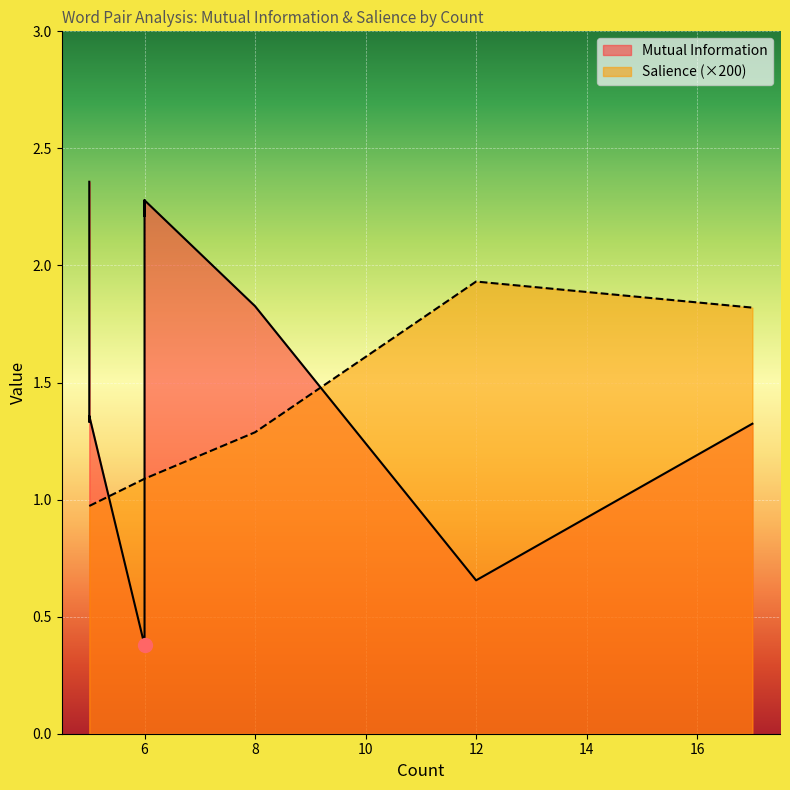

What is the total value across all series at 5?

2.4